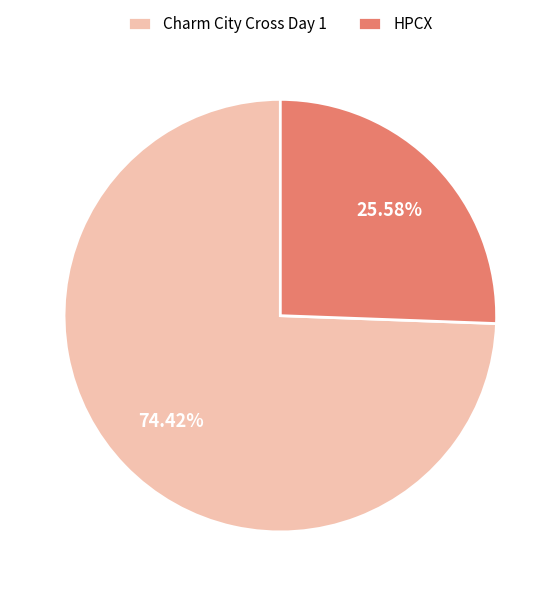

The Charm City Cross Day 1 slice represents 74% of the pie. True or false?

True